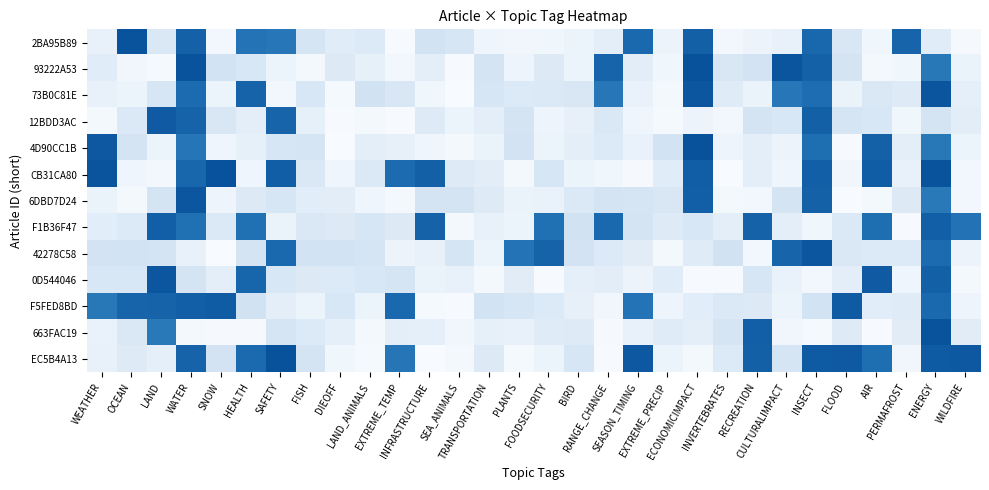

Which has a higher value, EXTREME_TEMP or INSECT?

INSECT